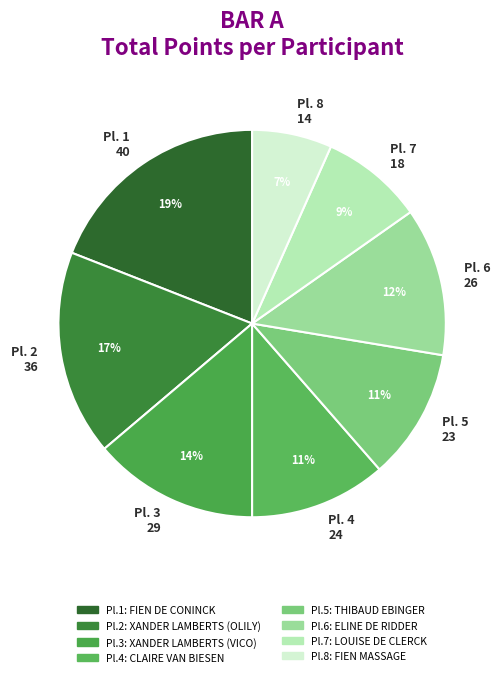

What is the ratio of the value at Pl. 2 36 to the value at Pl. 4 24?

1.5